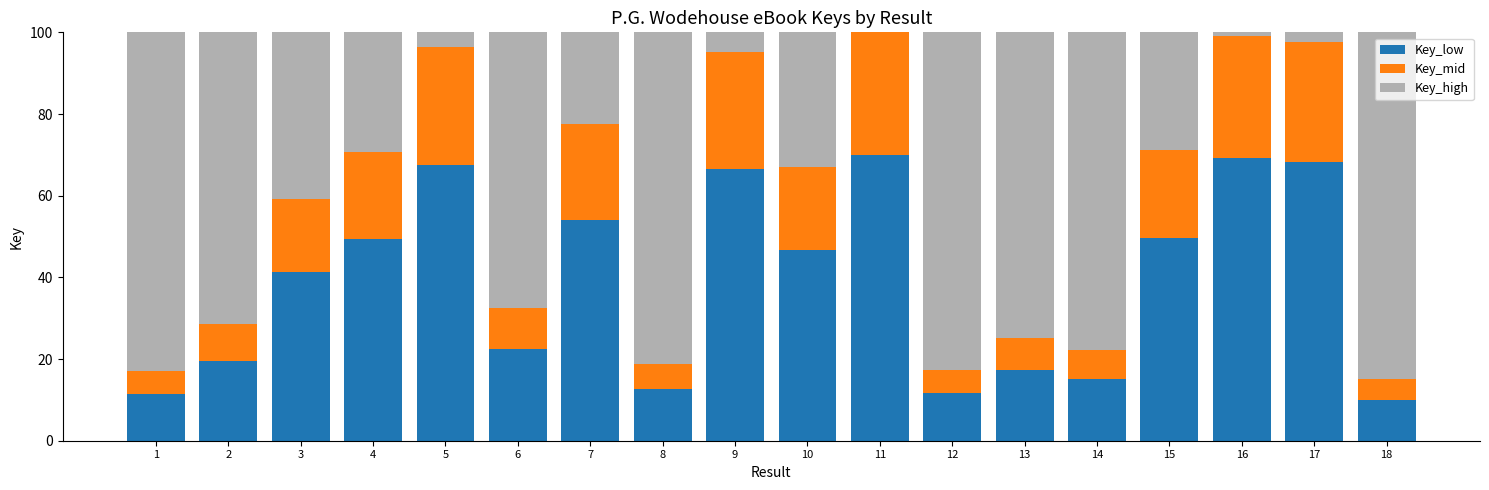

What is the total value across all series at 7?

100.0